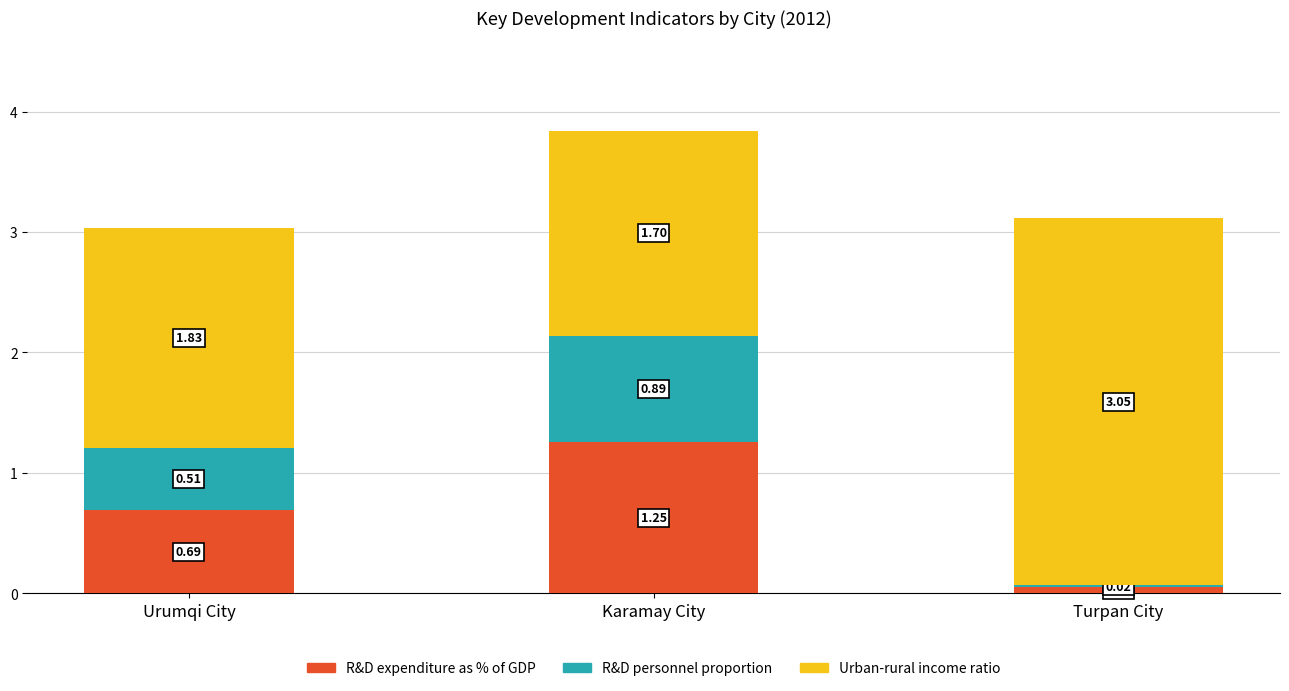

At which category is the sum across all series the highest?

Karamay City